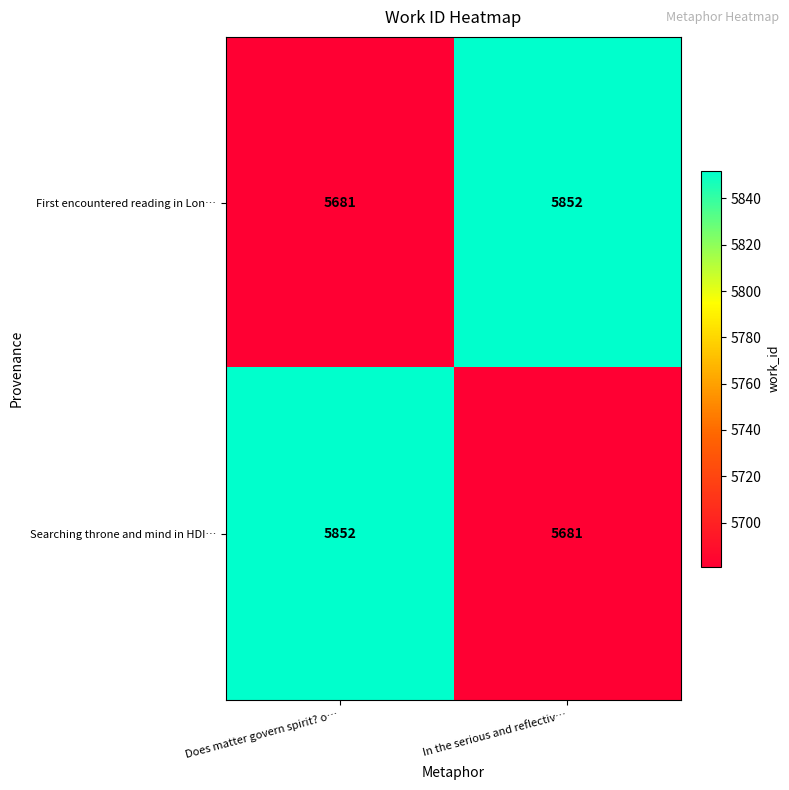

What is the total value across all series at Does matter govern spirit? o…?

11533